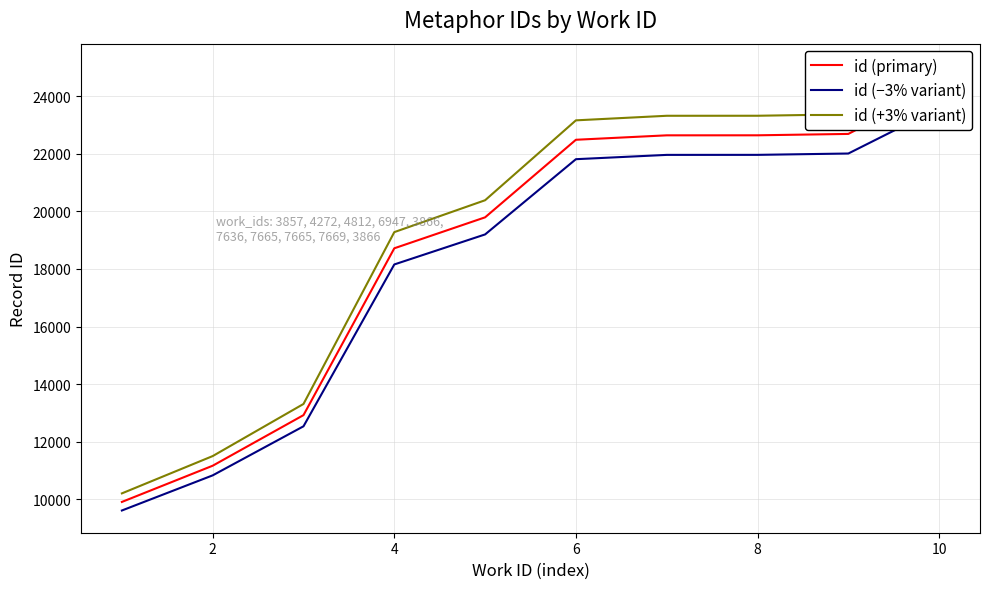

What is the lowest value of the id (+3% variant) series?

10204.2